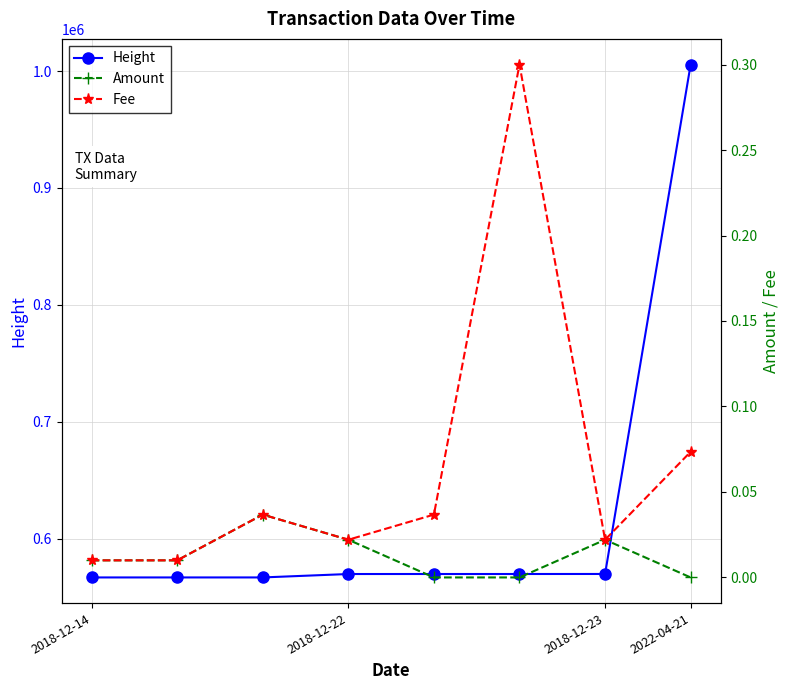

What is the maximum value for Height?

1005560